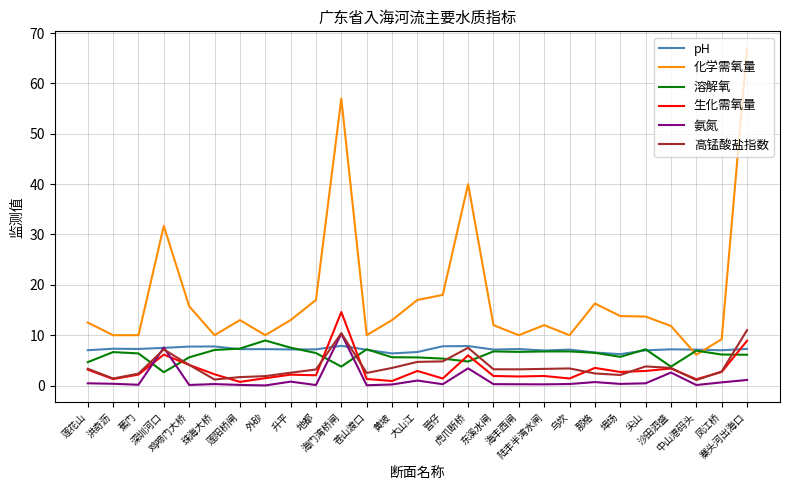

Rank the series by their maximum value, from highest to lowest.

化学需氧量, 生化需氧量, 高锰酸盐指数, 氨氮, 溶解氧, pH